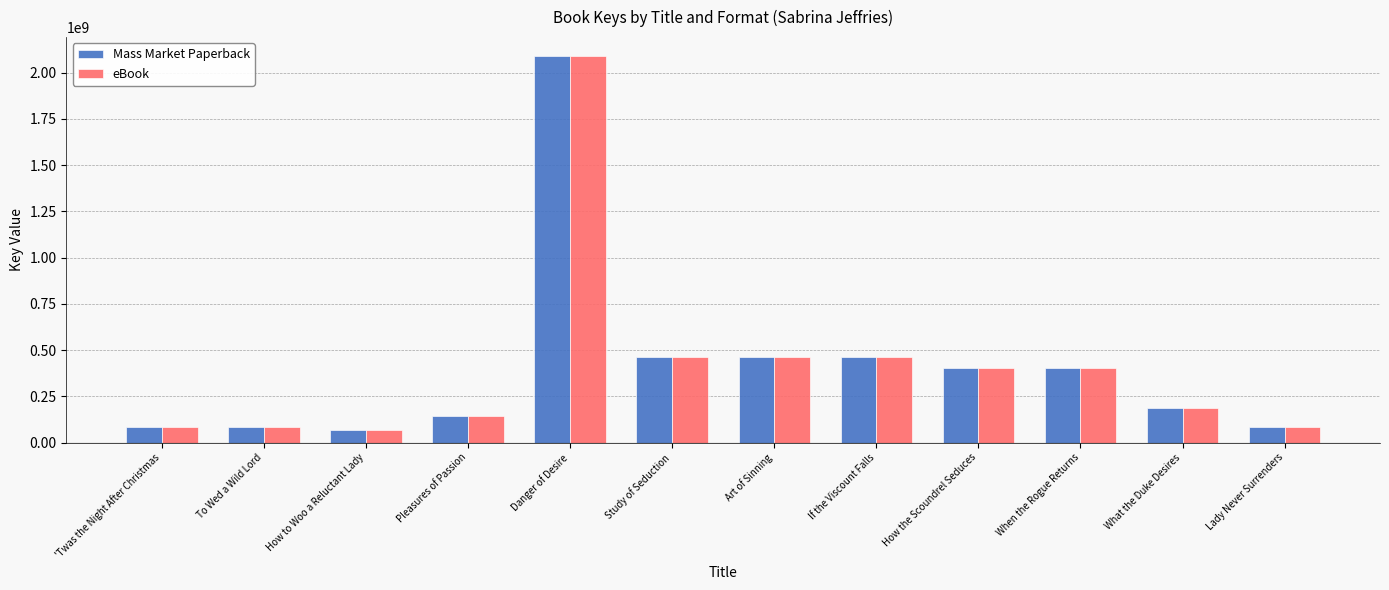

How many bars are there in each group?

2